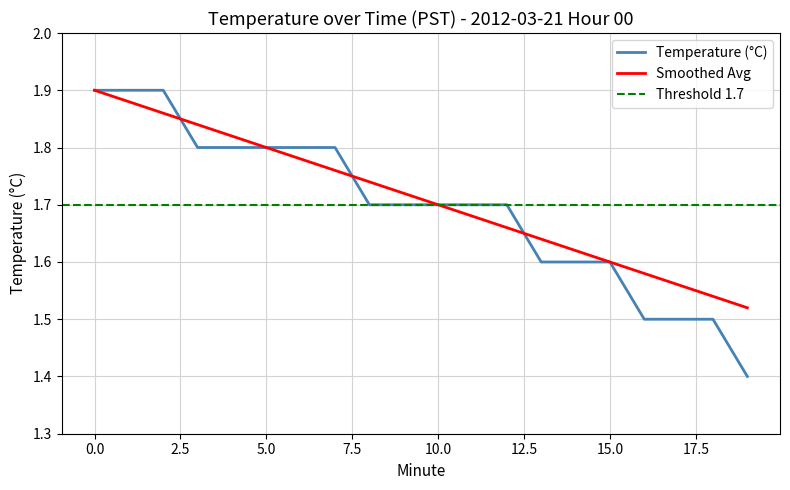

Count the Smoothed Avg values in the range 1 to 2.

20